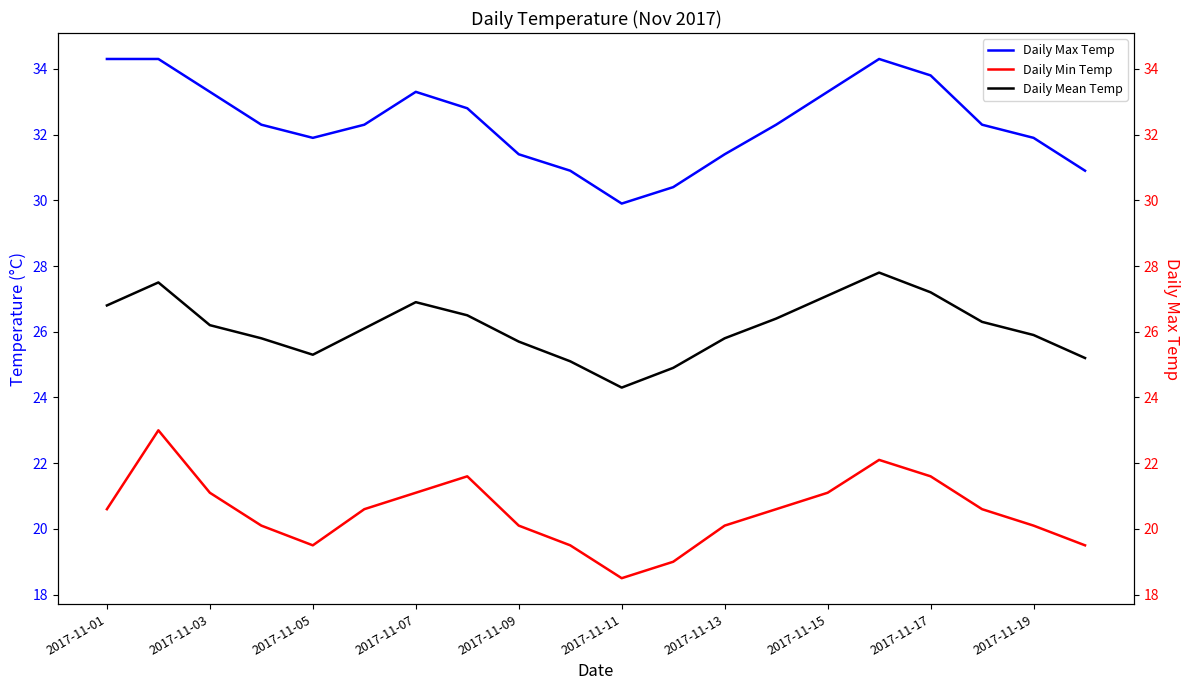

What is the spread (max minus min) of values at 2017-11-17?

12.2